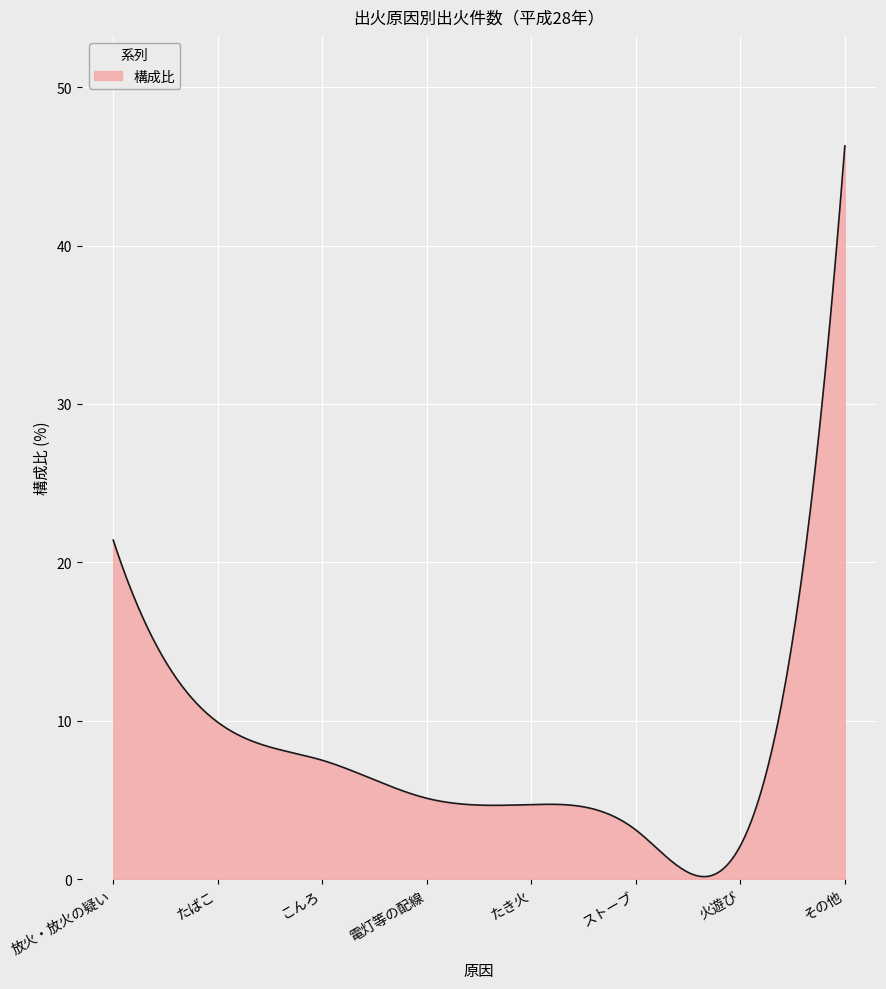

What is the maximum value shown in the chart?

46.3